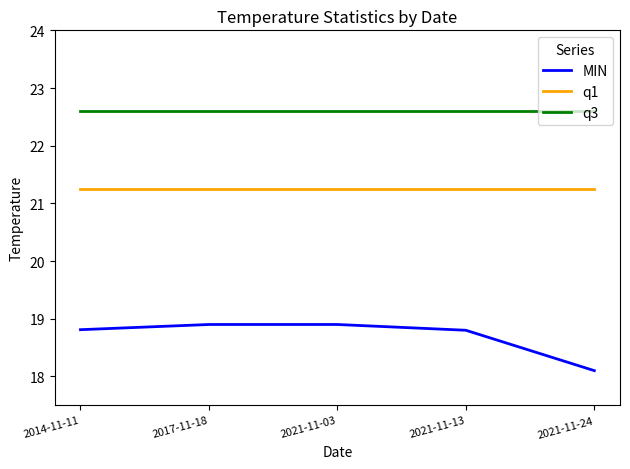

Rank the series by their maximum value, from highest to lowest.

q3, q1, MIN